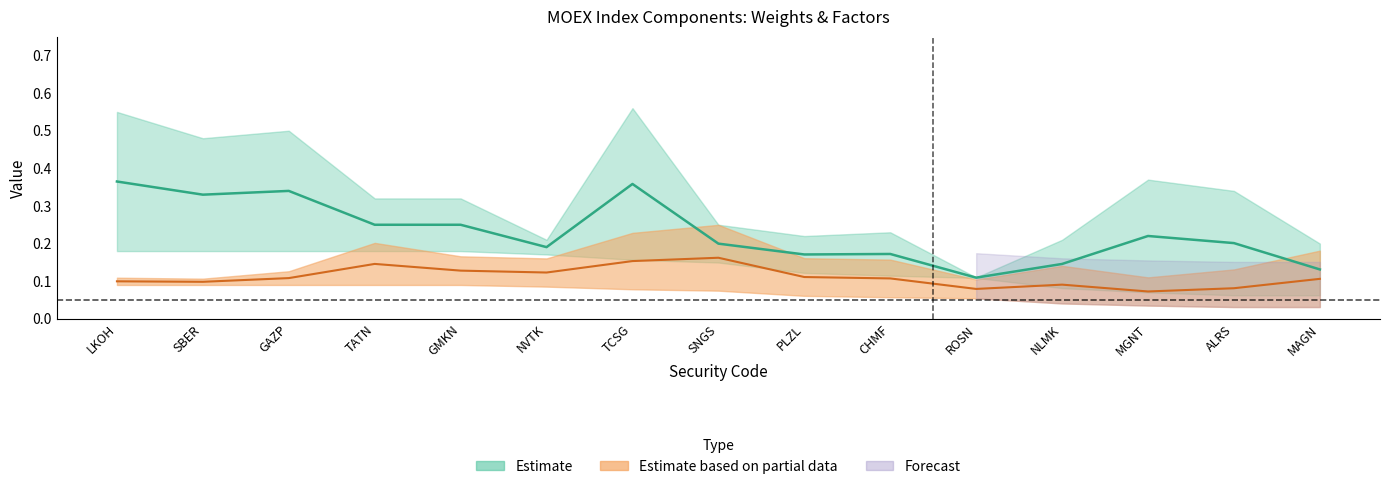

True or false: Free_float has a value of 0.2 at MAGN.

True